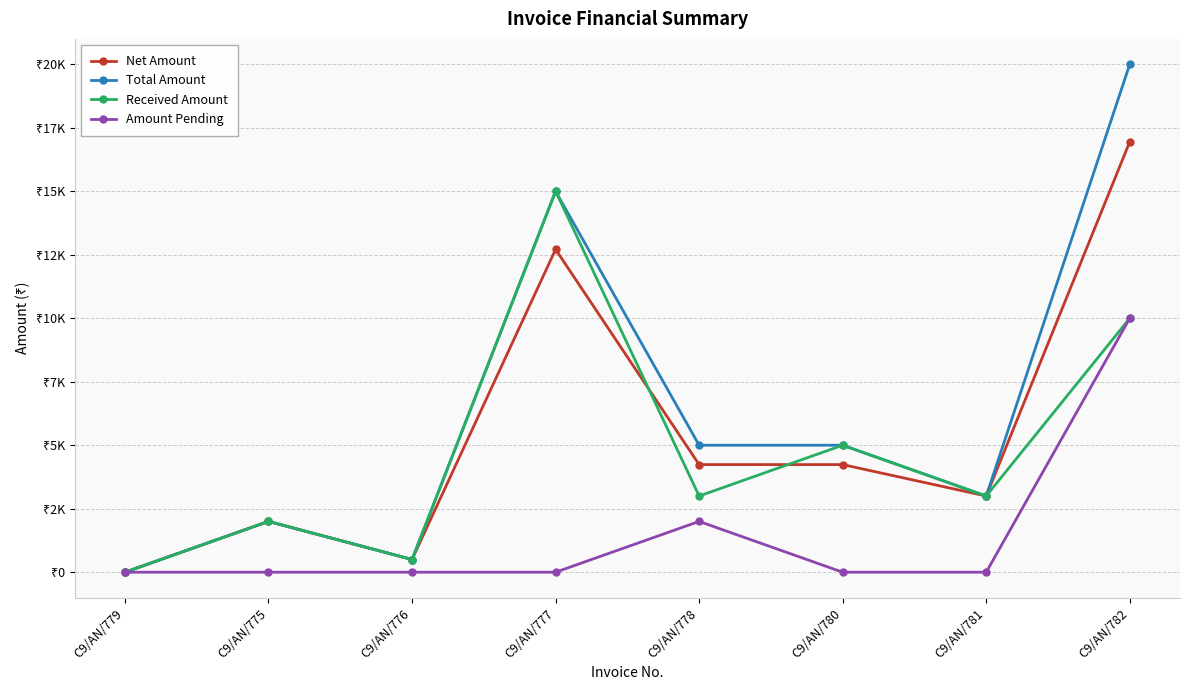

Does the chart display data point markers on the line(s)?

Yes